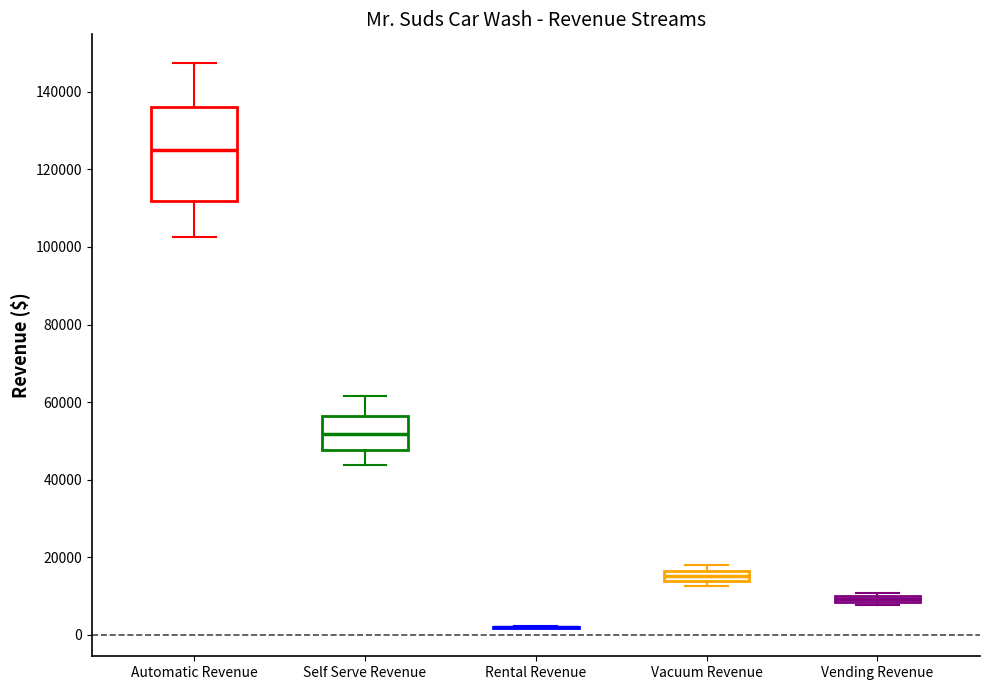

Which box is the tallest, from its lower edge to its upper edge?

Automatic Revenue